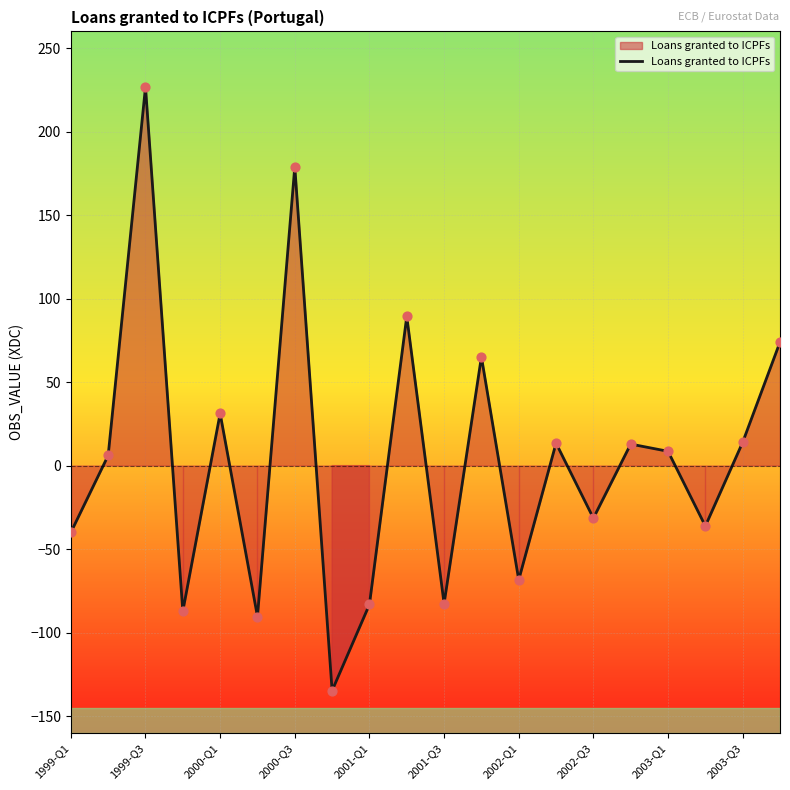

What is the smallest value displayed?

-134.7